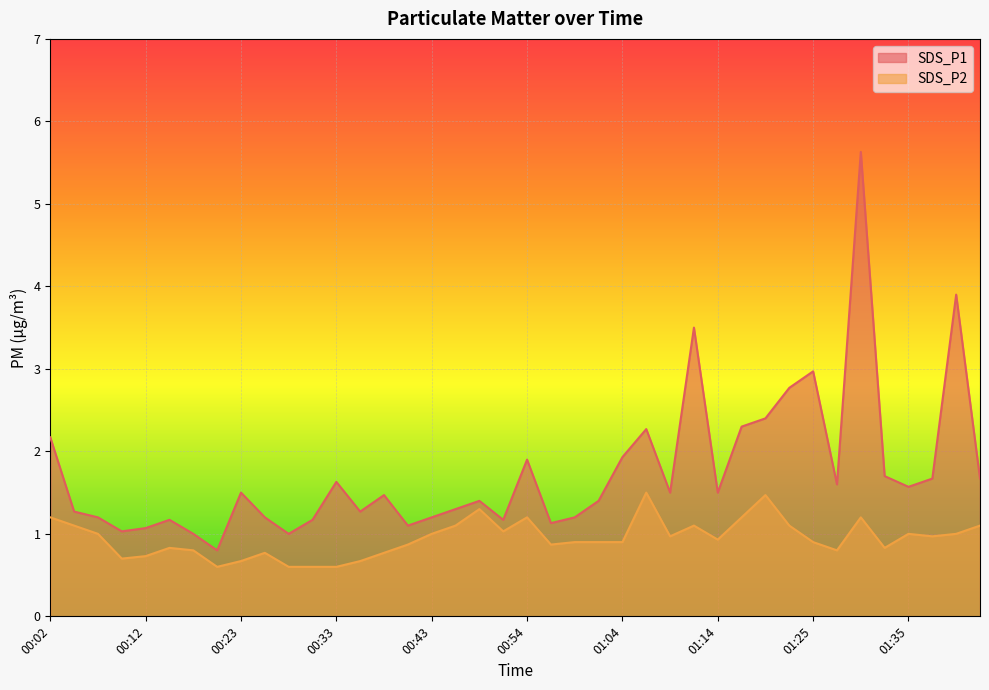

True or false: SDS_P1 and SDS_P2 intersect in this chart.

False